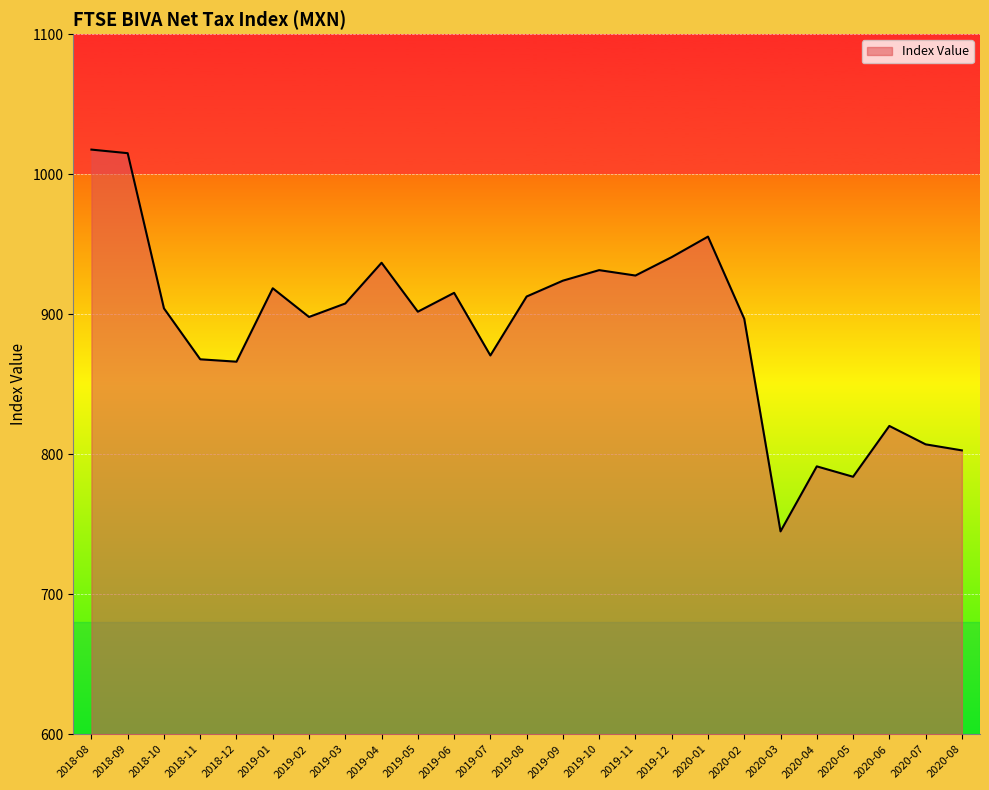

Which has a higher value, 2019-07 or 2018-08?

2018-08